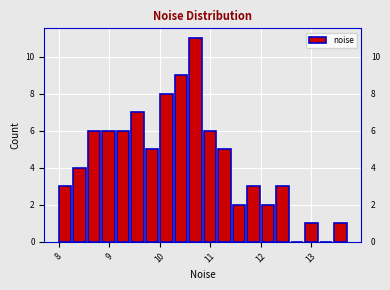

Around what value on the x-axis is the tallest bar? Give the approximate position of its centre, as read against the axis.

10.7